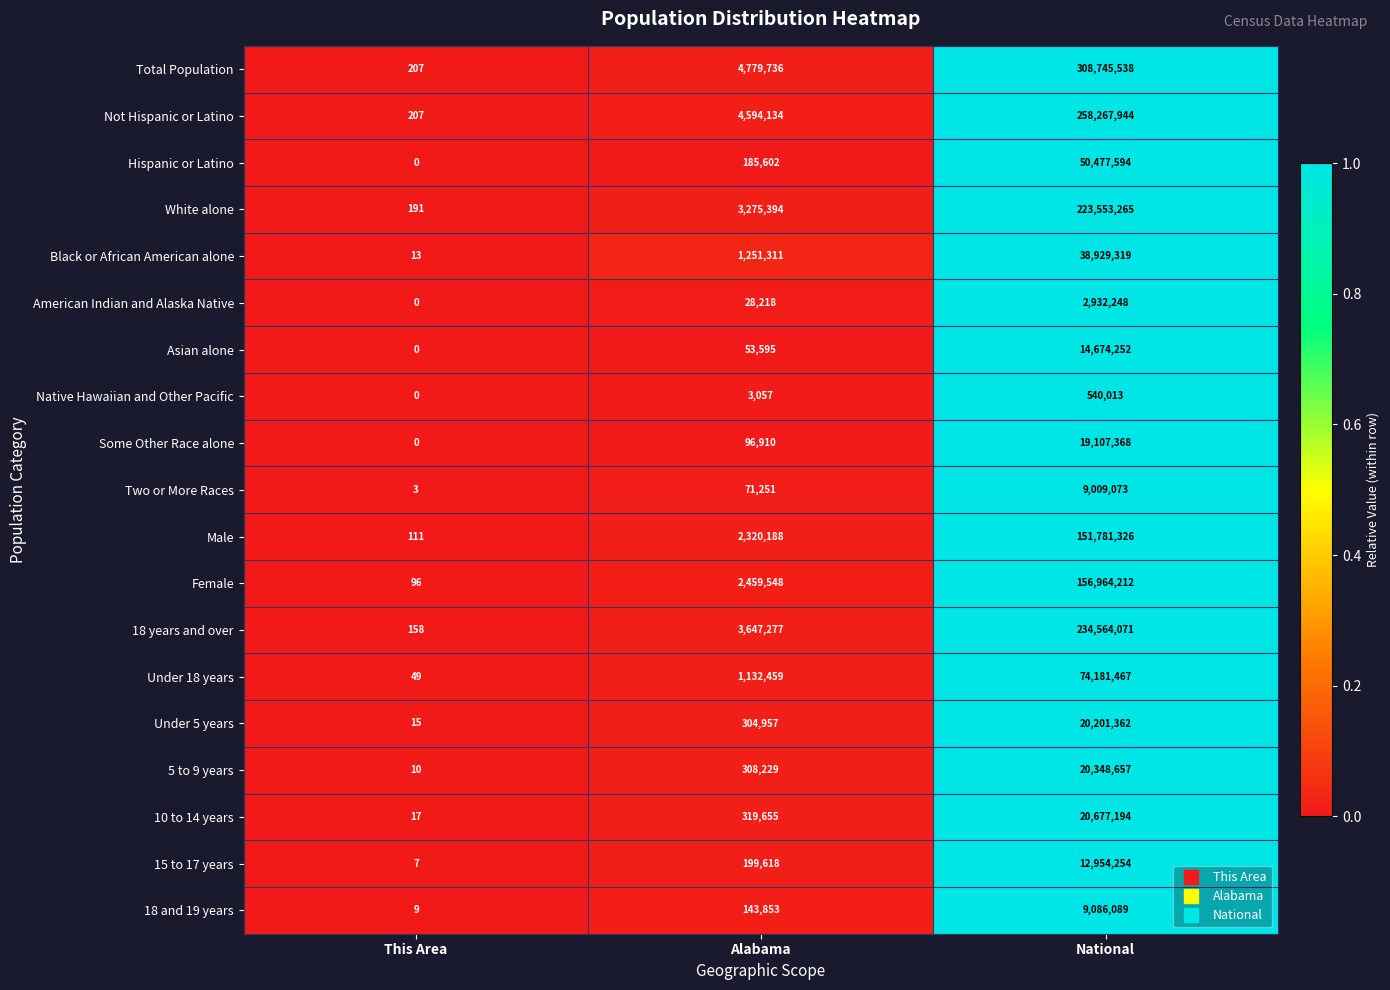

What is the average value of the Black or African American alone series?

13393548